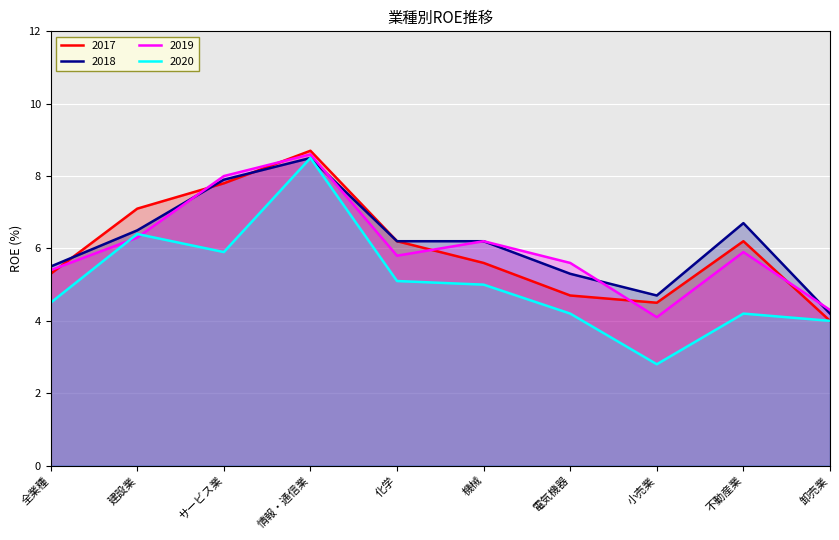

How many lines are shown in the chart?

4